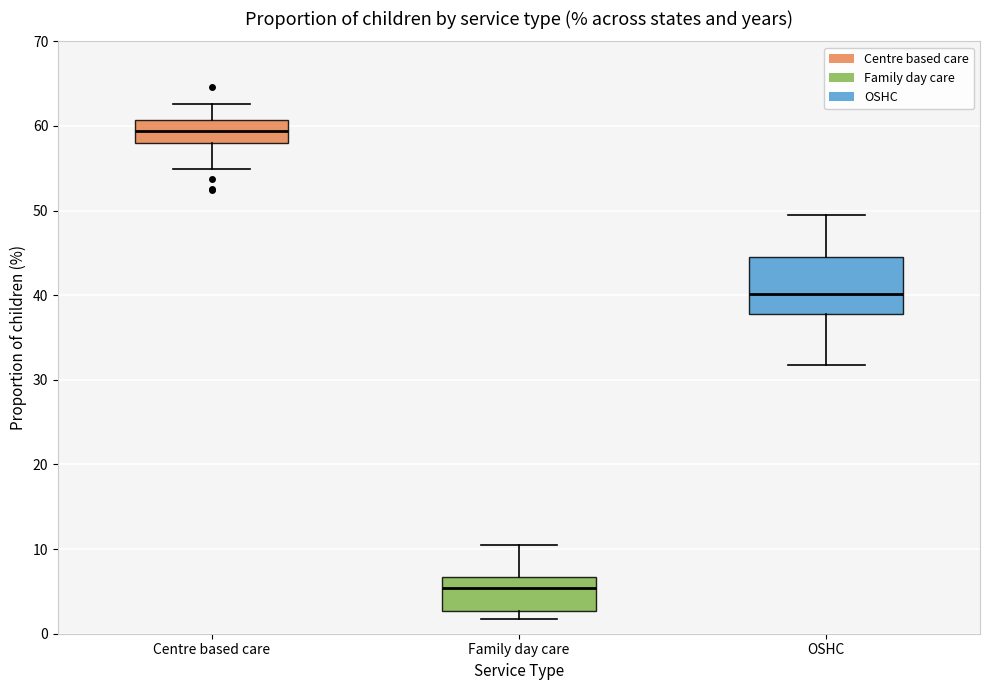

Reading left to right, read every box against the y-axis: the position of its median line, the range the box covers, and the ends of its whiskers. The values are not printed on the chart, so give them approximately, as read against the axis.

Centre based care: median 59, box 58 to 61, whiskers 55 to 63
Family day care: median 5, box 3 to 7, whiskers 2 to 11
OSHC: median 40, box 38 to 44, whiskers 32 to 50